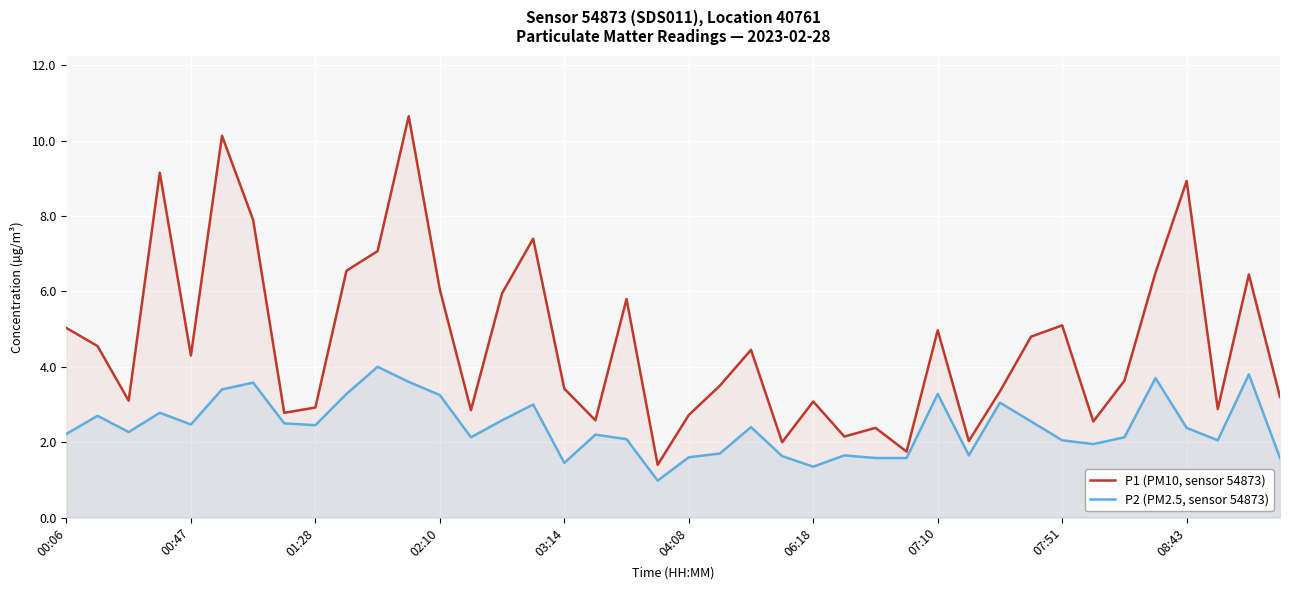

Which series has the largest total across all categories?

P1 (PM10, sensor 54873)